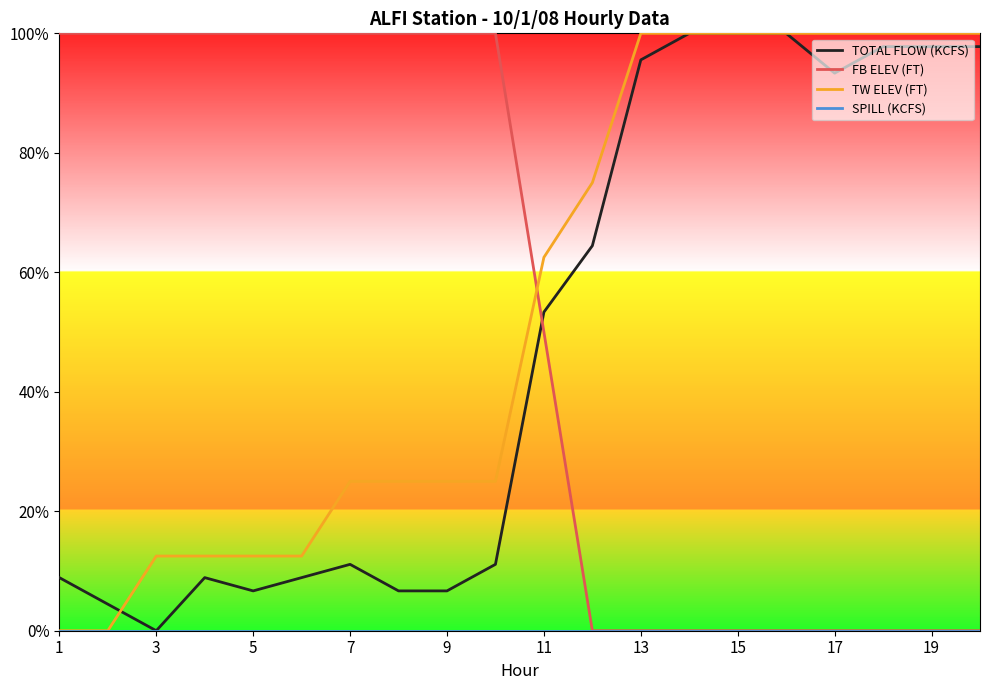

At which category does the chart reach its peak across all series?

13